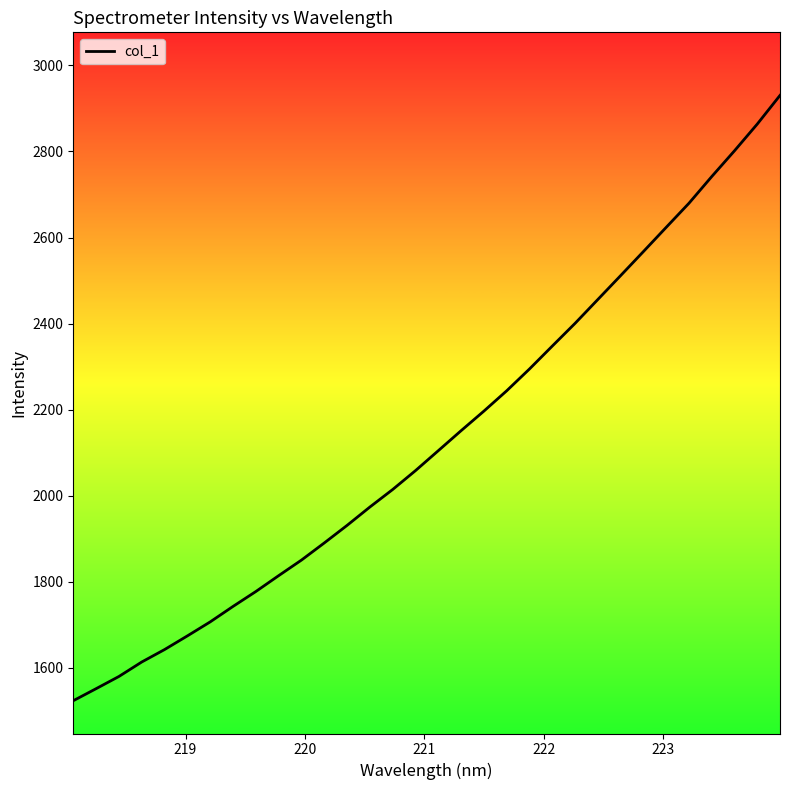

What is the minimum value shown in the chart?

1523.9